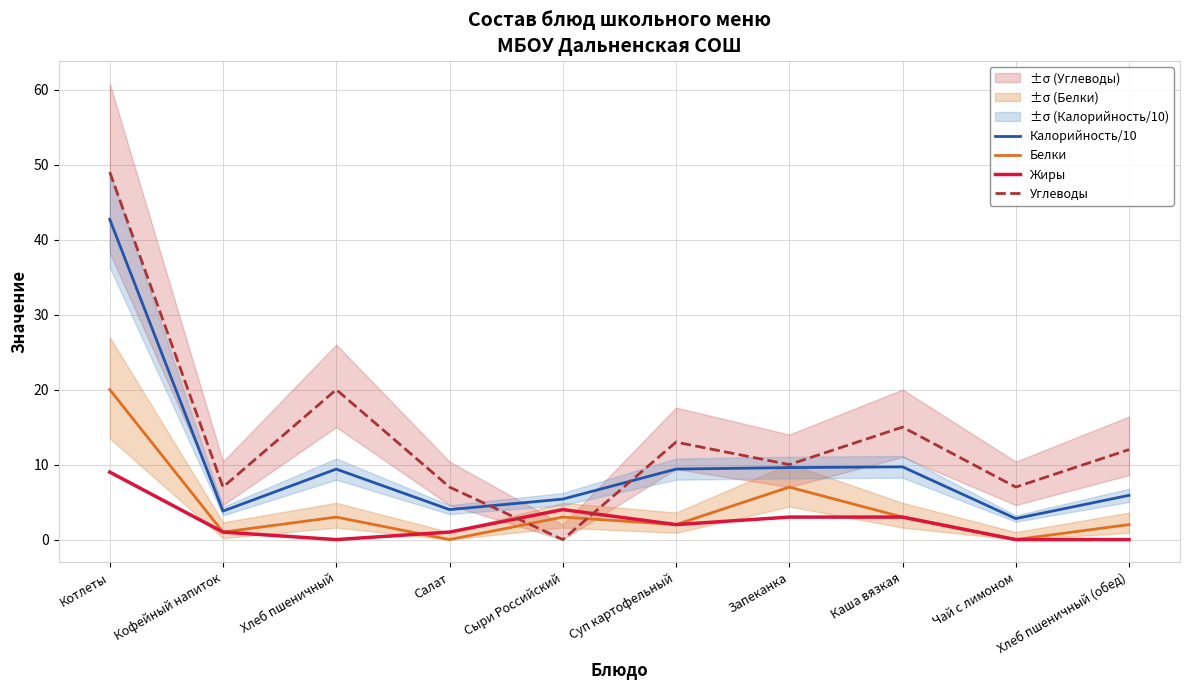

At which category is the sum across all series the highest?

Котлеты